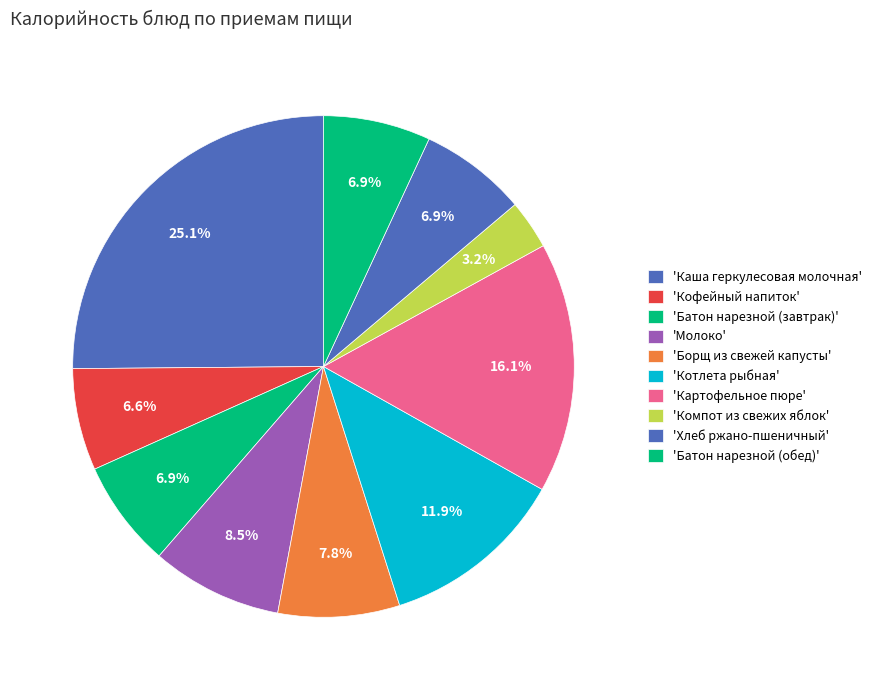

Count the number of slices in the pie.

10